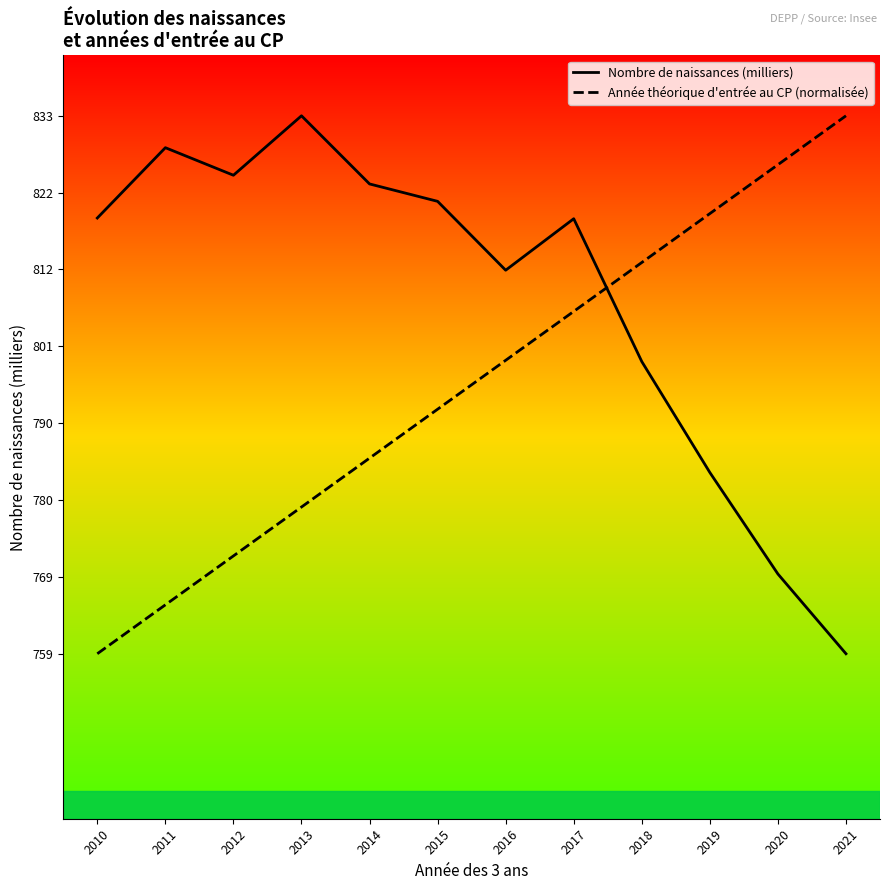

Rank the series at 2017 from highest to lowest value.

Nombre de naissances (milliers), Année théorique d'entrée au CP (normalisée)